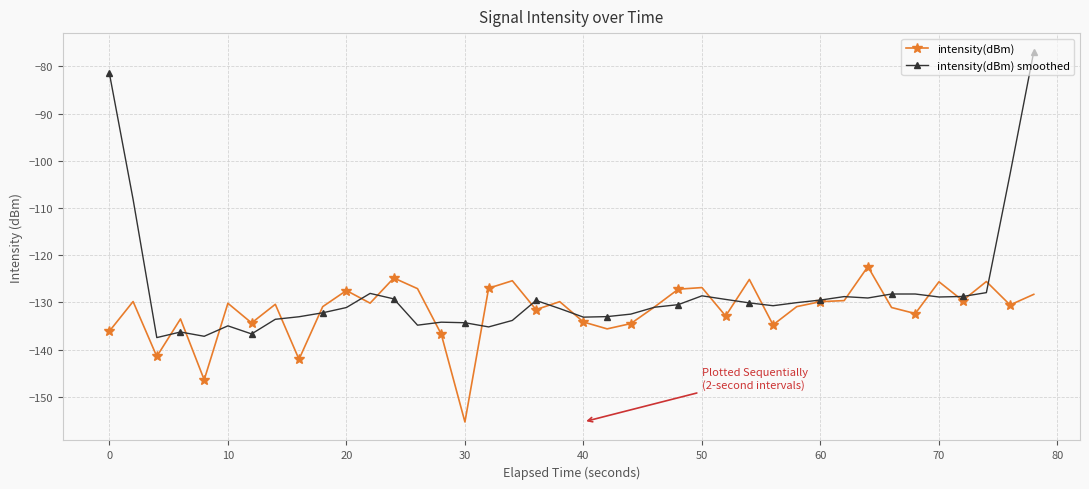

List the series in order of their overall mean, highest first.

intensity(dBm) smoothed, intensity(dBm)